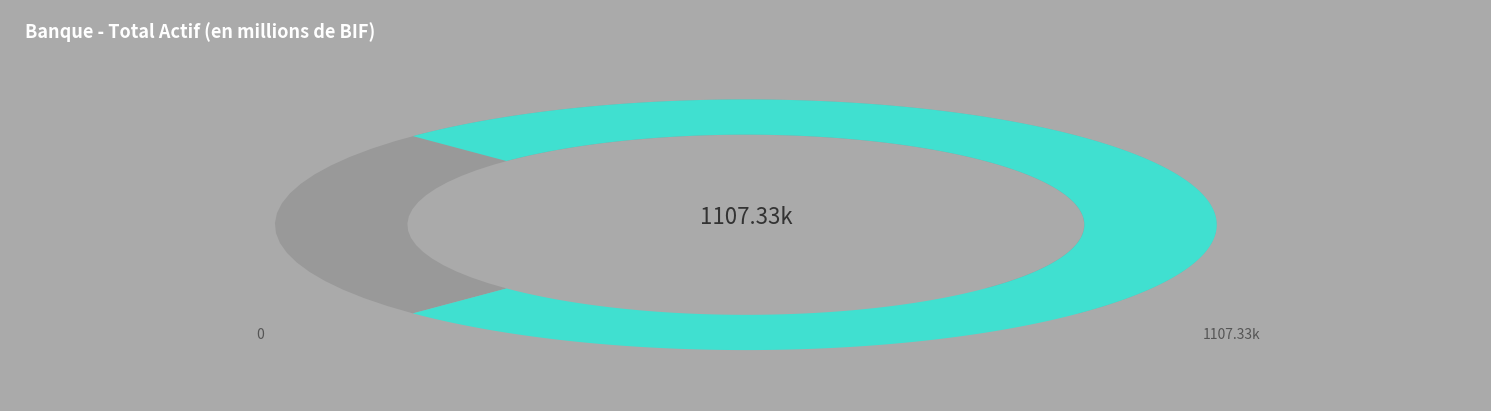

Is it true that 2010 is 1% of the pie?

False